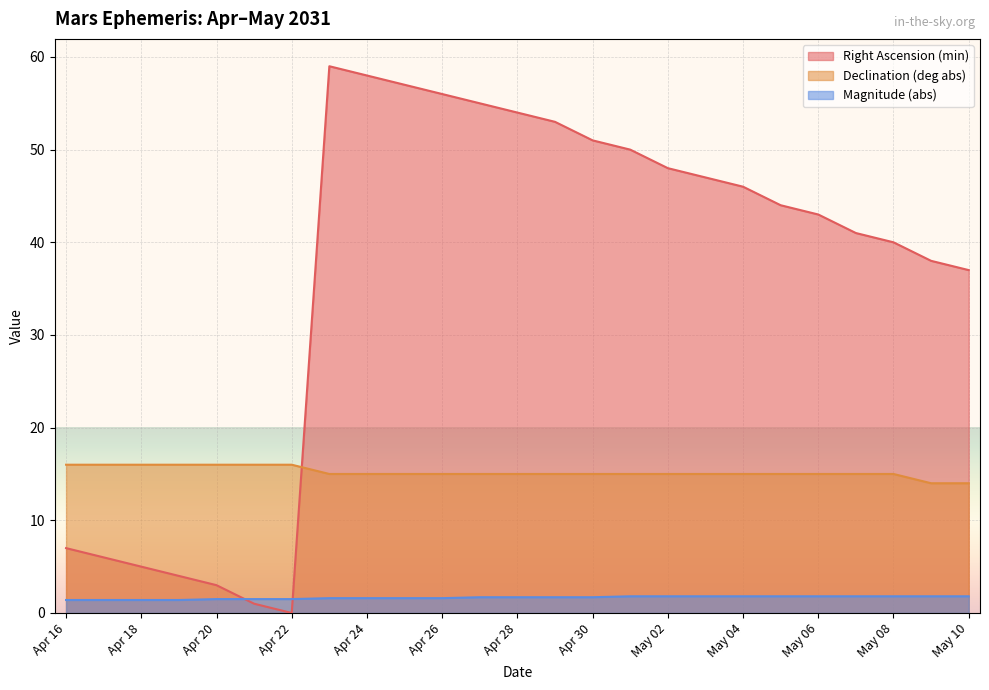

True or false: Right Ascension (min) and Magnitude (abs) cross at least once.

True